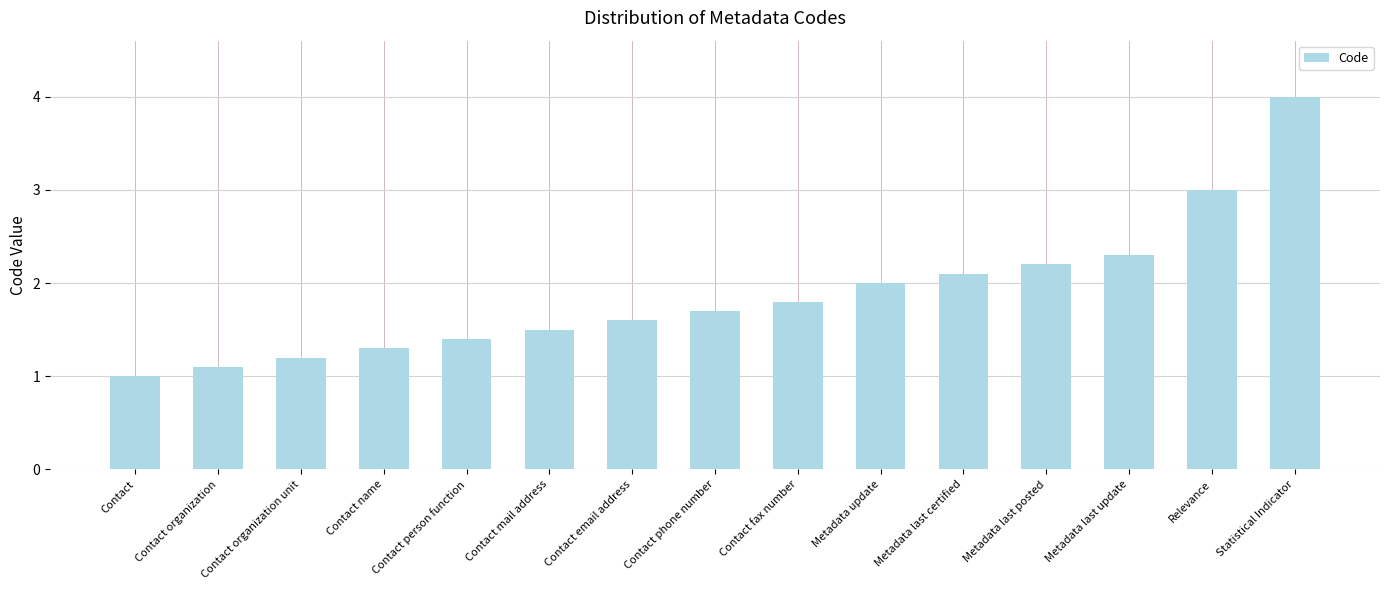

What is the greatest value displayed?

4.0